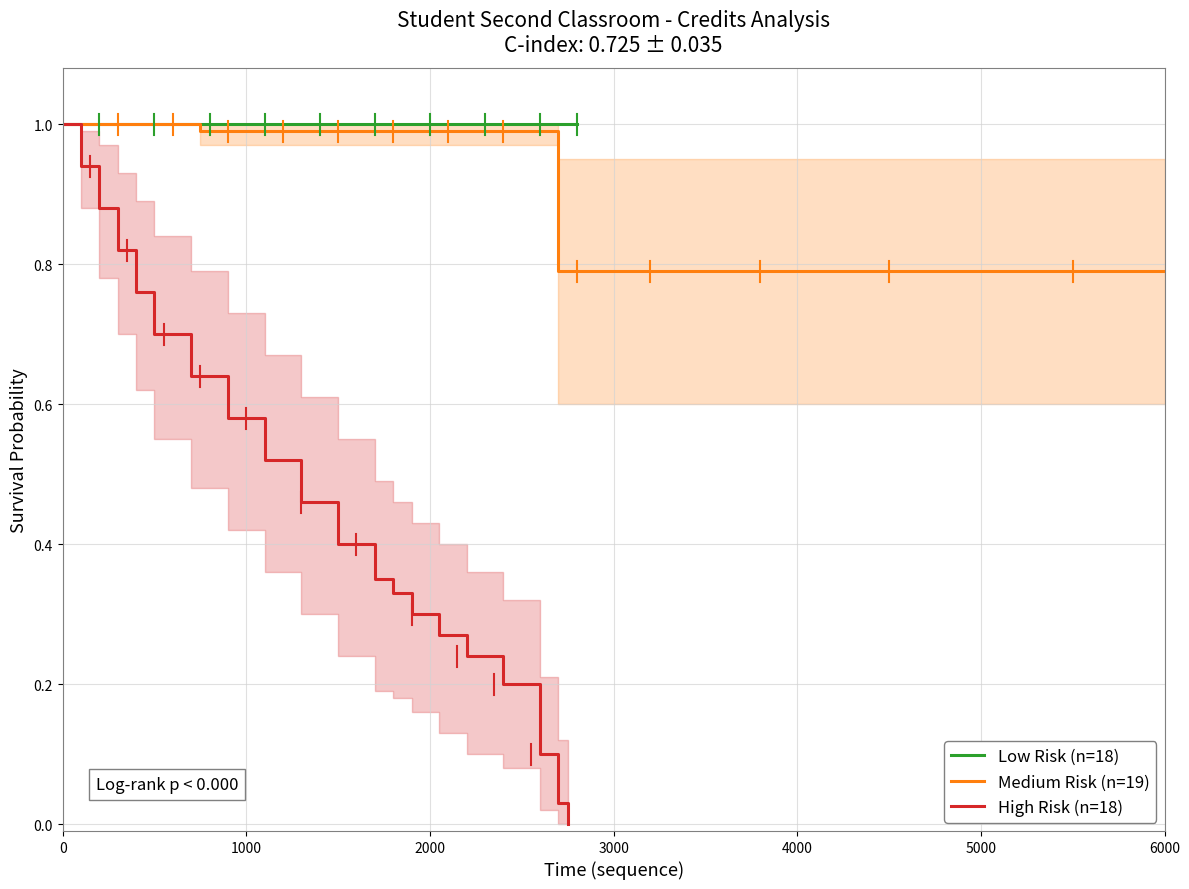

What is the sum of the Low Risk (n=18) values at 6000 and 1000?

2.0